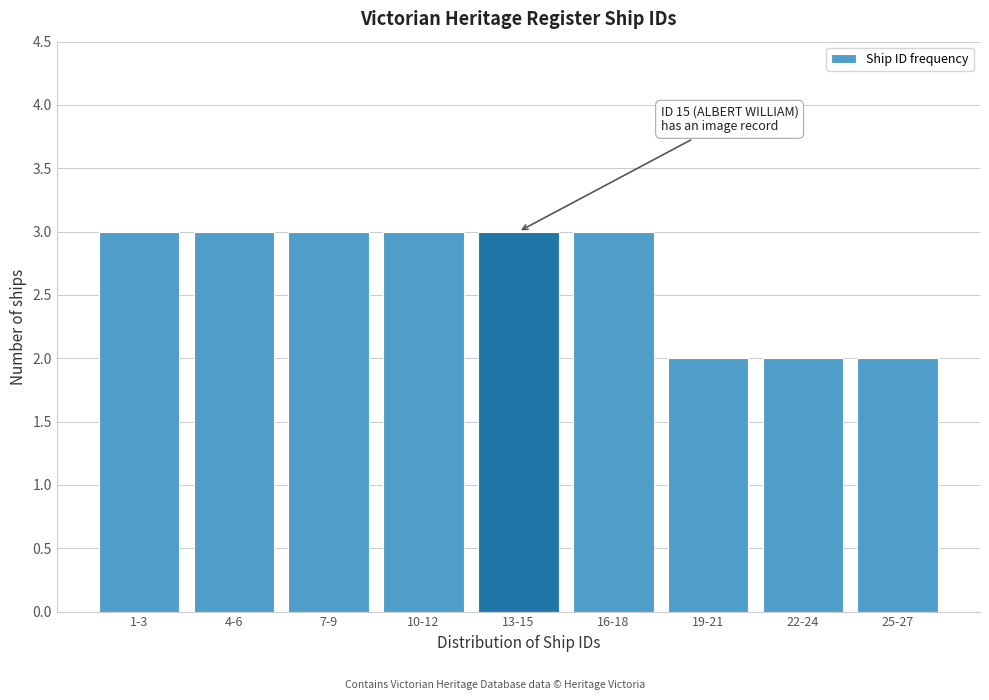

Reading left to right, what are all the values shown in this chart?

3	3	3	3	3	3	2	2	2